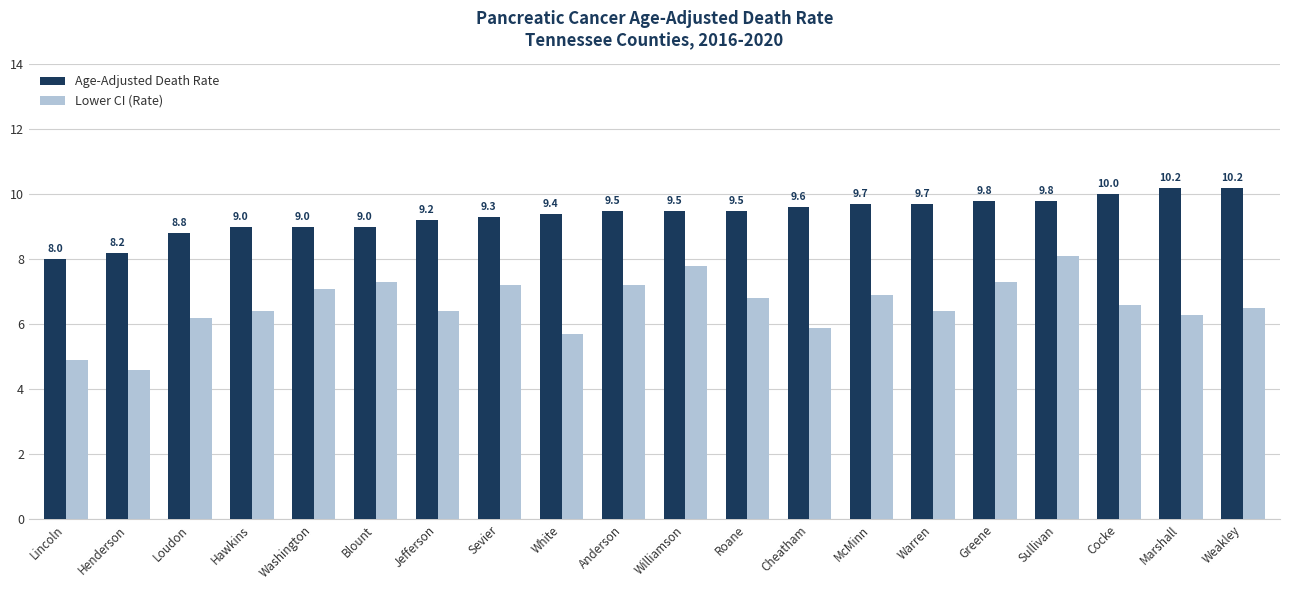

List the series in order of their overall mean, highest first.

Age-Adjusted Death Rate, Lower CI (Rate)